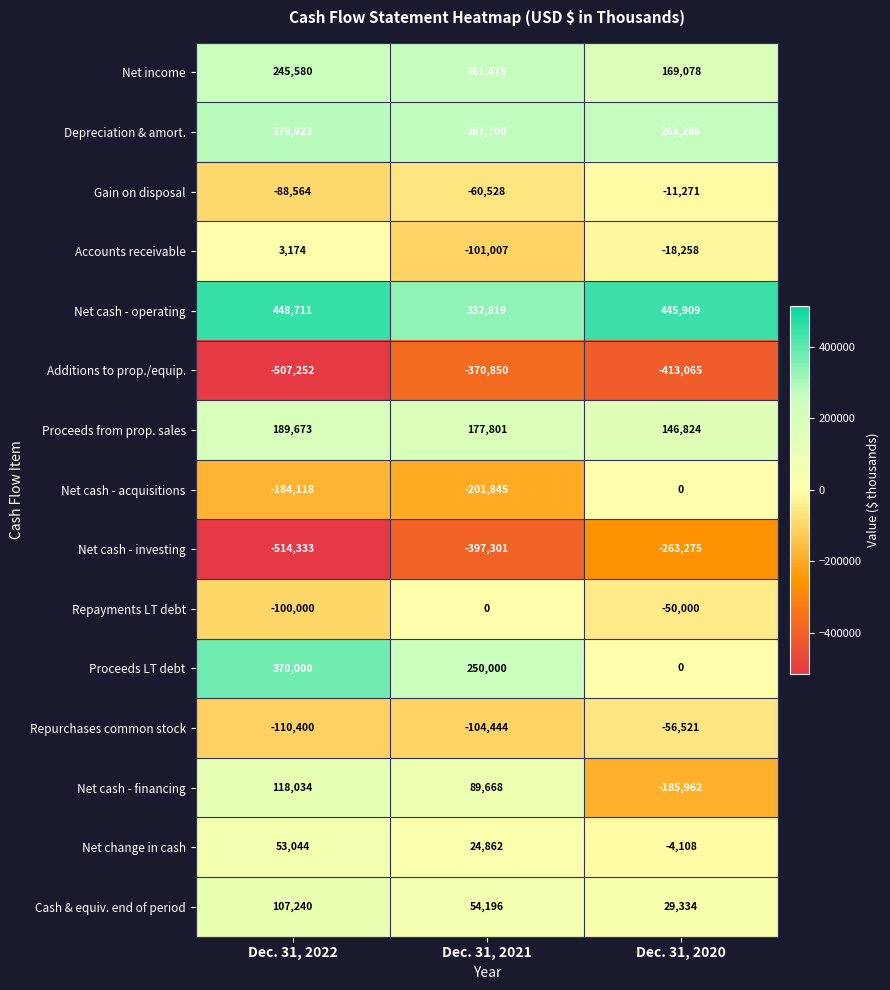

What is the sum of all Repayments LT debt values?

-150000